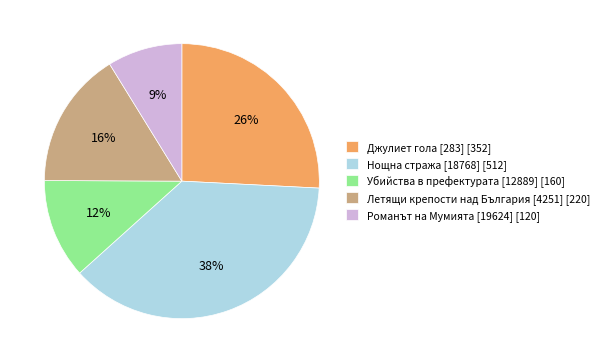

The Джулиет гола [283] slice represents 13% of the pie. True or false?

False